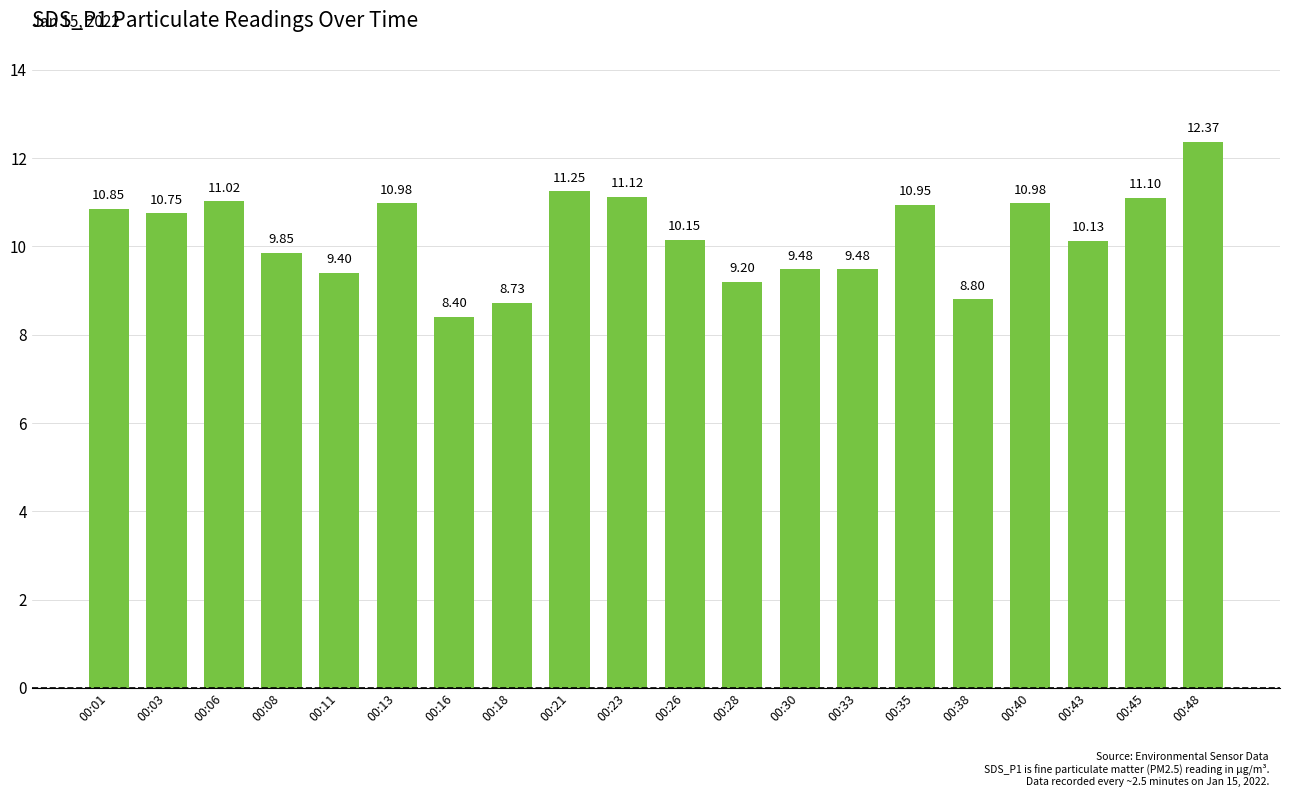

Is it true that the value at 00:38 is 8.8?

True